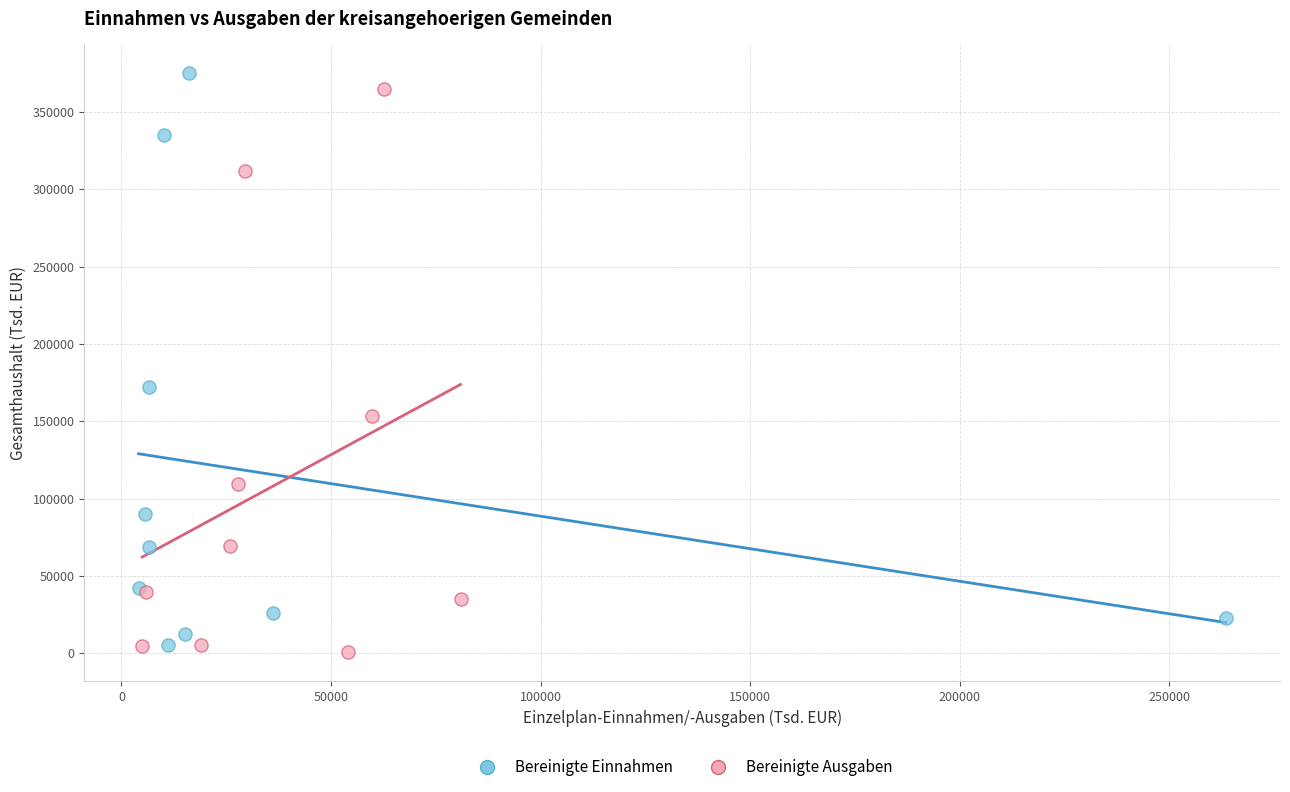

What are all the series names shown in the legend?

Bereinigte Einnahmen, Bereinigte Ausgaben